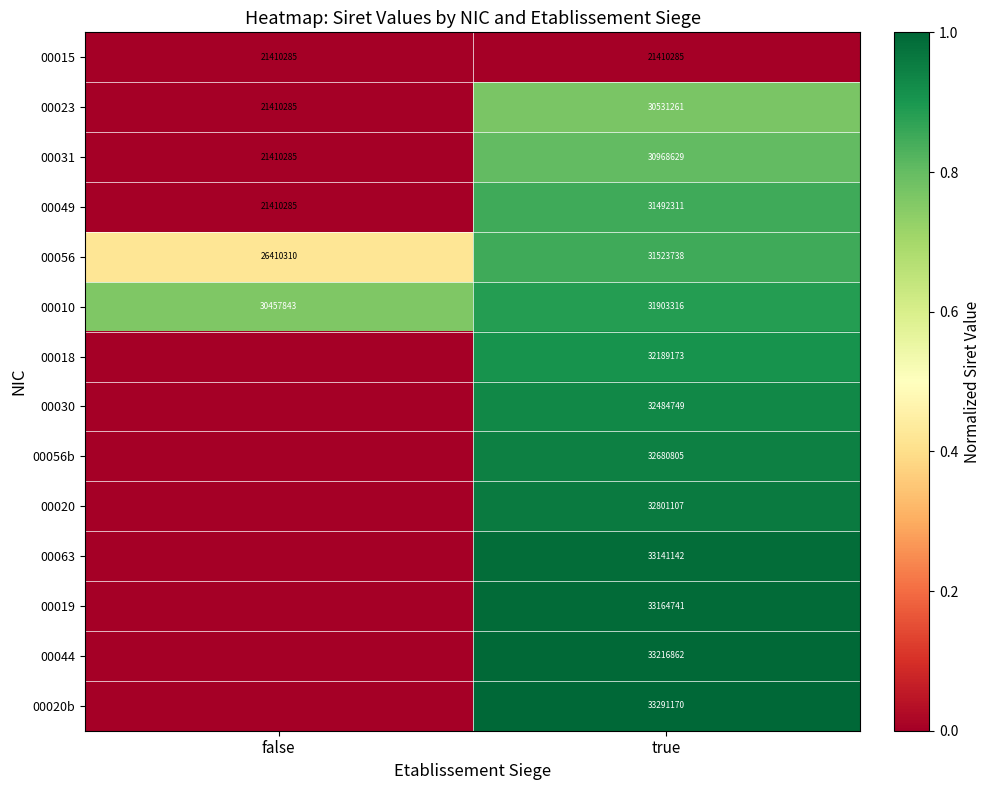

Which category has the lowest value in the 00023 series?

false